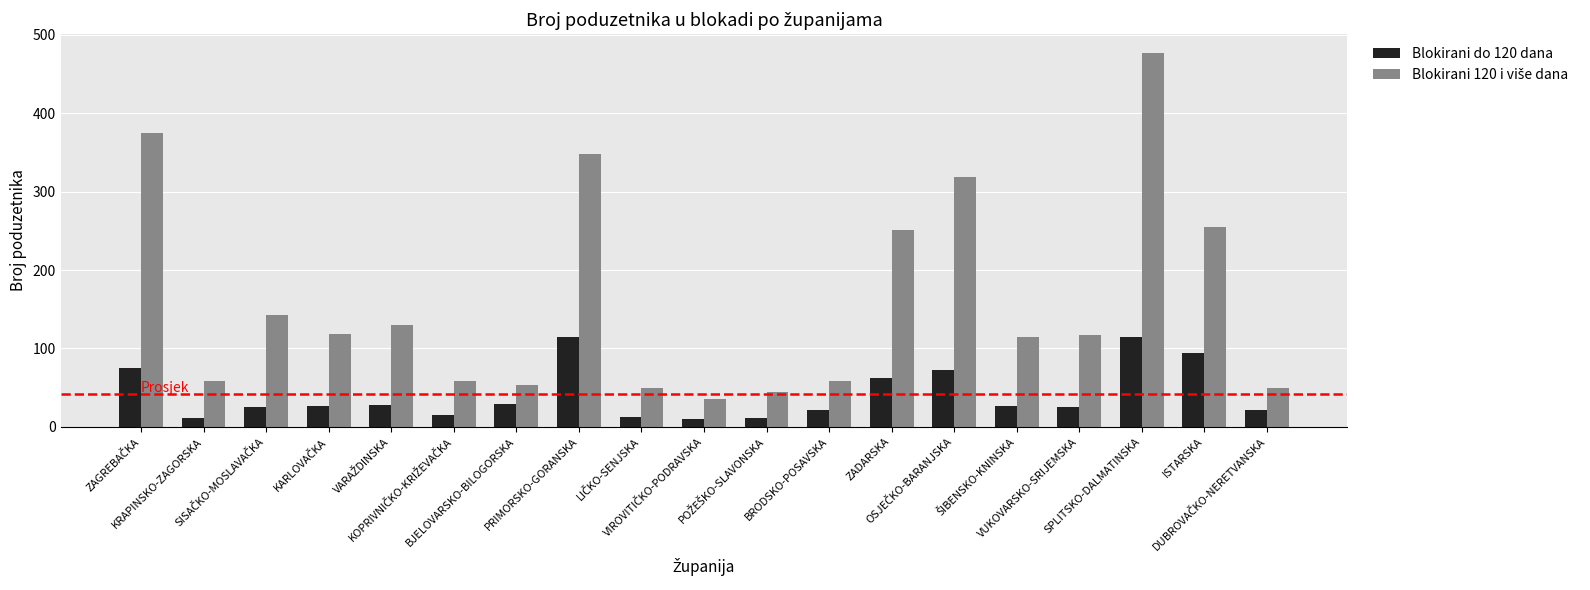

What is the maximum value shown in the chart?

477